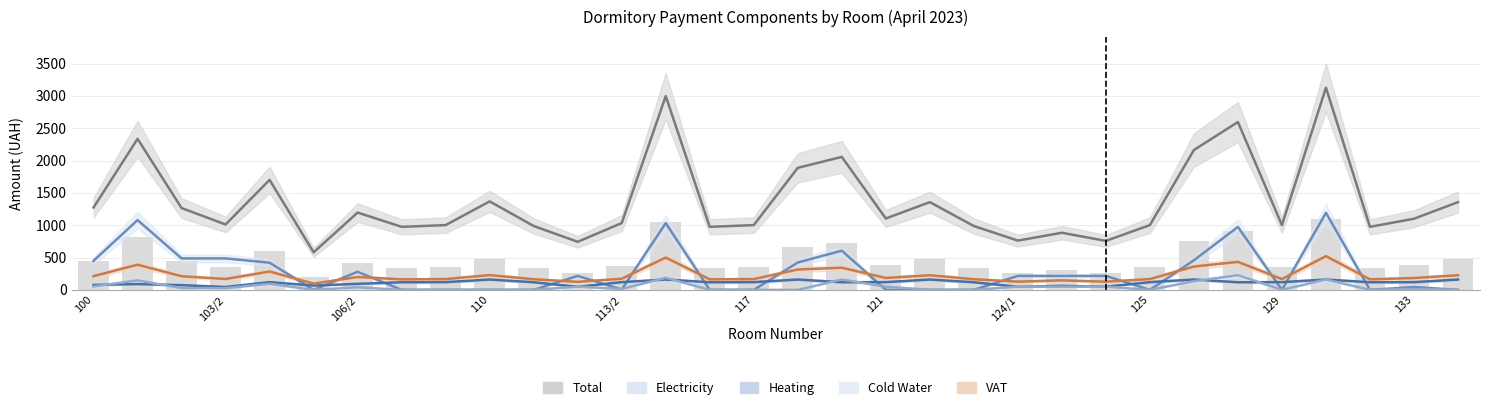

Count the number of categories in the chart.

32